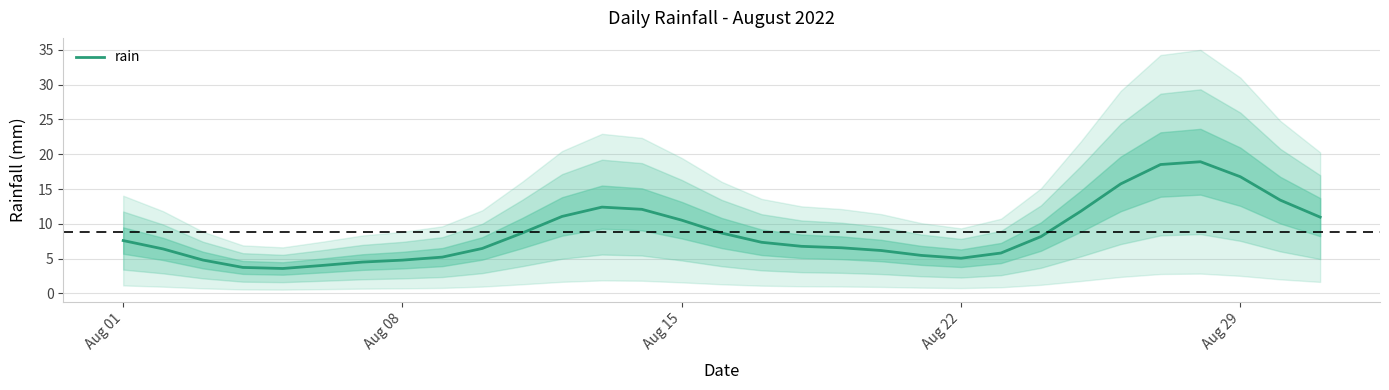

What is the lowest value of the rain series?

3.6